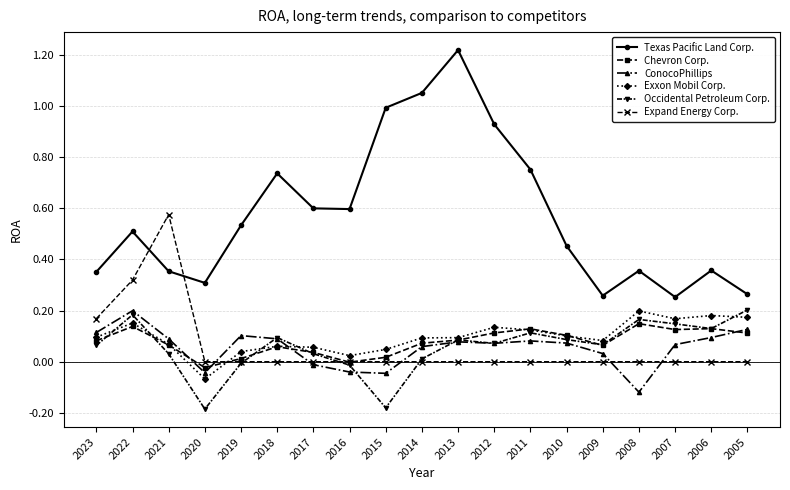

The value of Exxon Mobil Corp. at 2005 is 0.2. True or false?

True